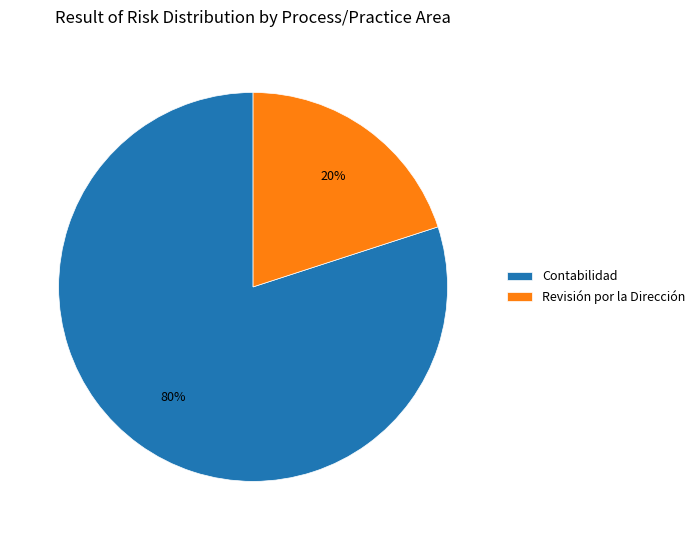

Does Contabilidad represent more than half of the total?

Yes